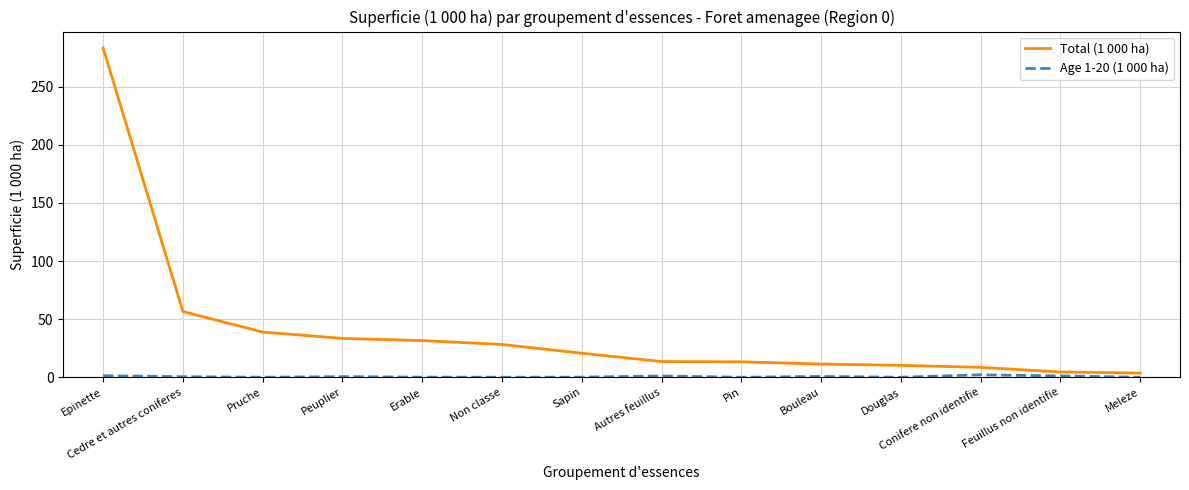

Which category has the highest value across all series?

Epinette